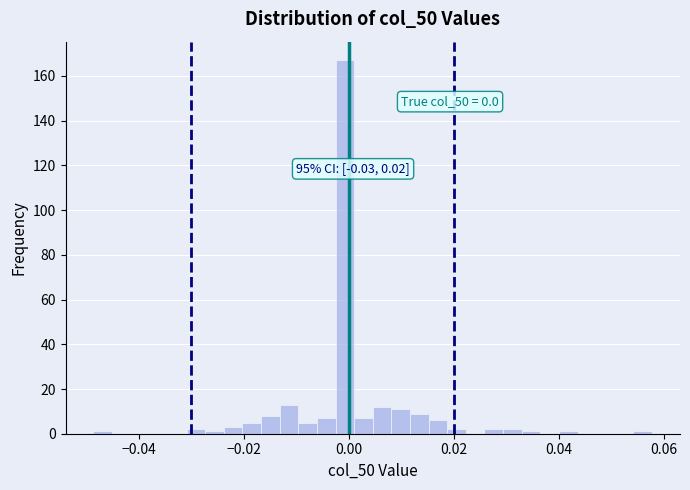

Around what value on the x-axis is the tallest bar? Give the approximate position of its centre, as read against the axis.

0.000